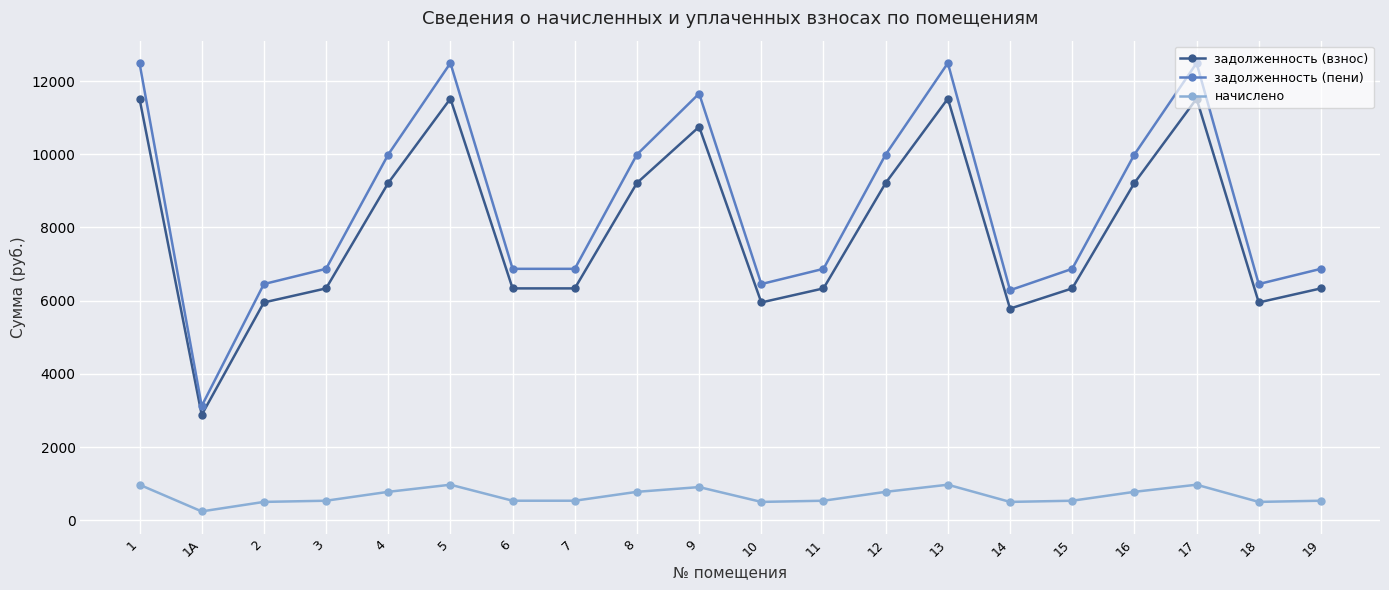

What are all the series names shown in the legend?

задолженность (взнос), задолженность (пени), начислено